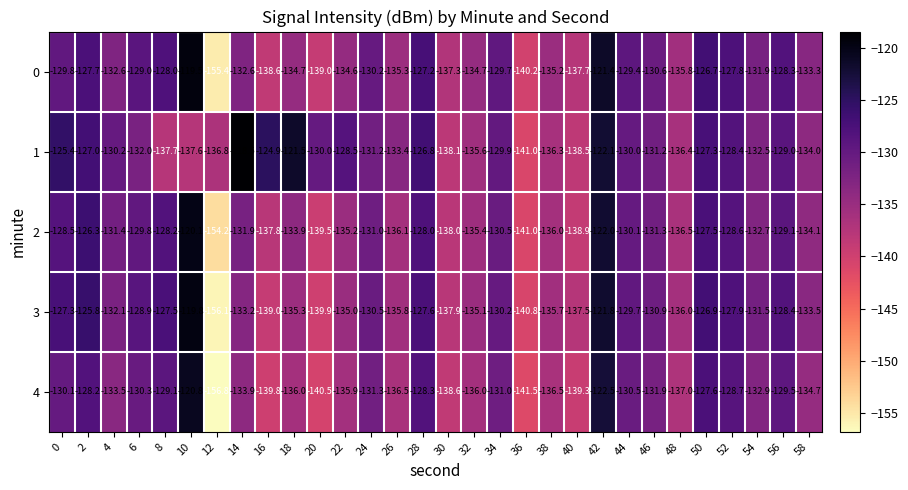

What is the approximate value of 2 at 4?

-131.4